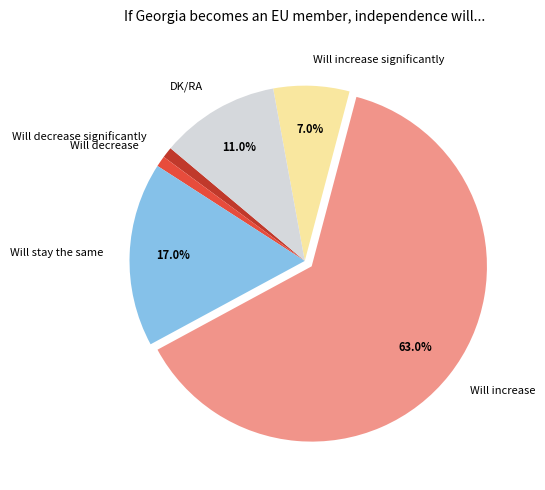

Which has a higher value, Will stay the same or DK/RA?

Will stay the same